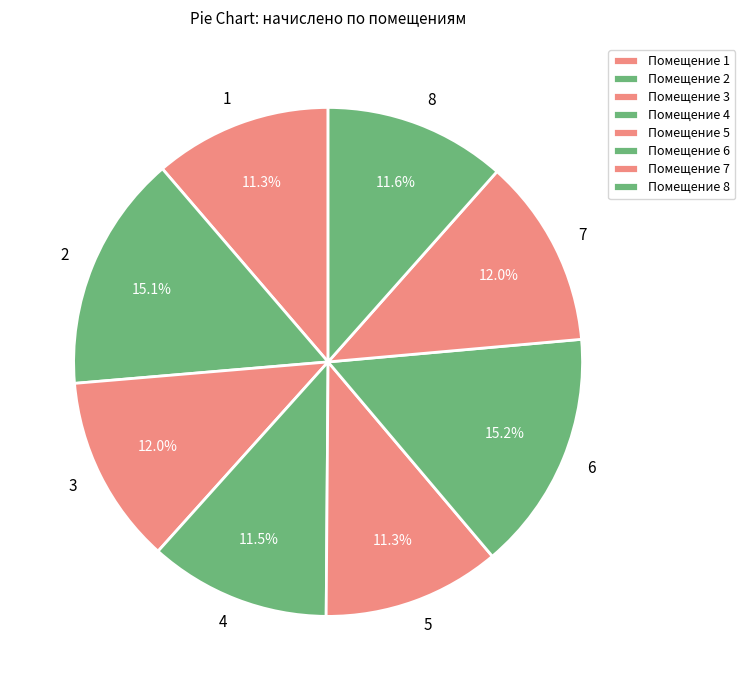

Approximately how many times larger is the value at 8 compared to 1?

1.0